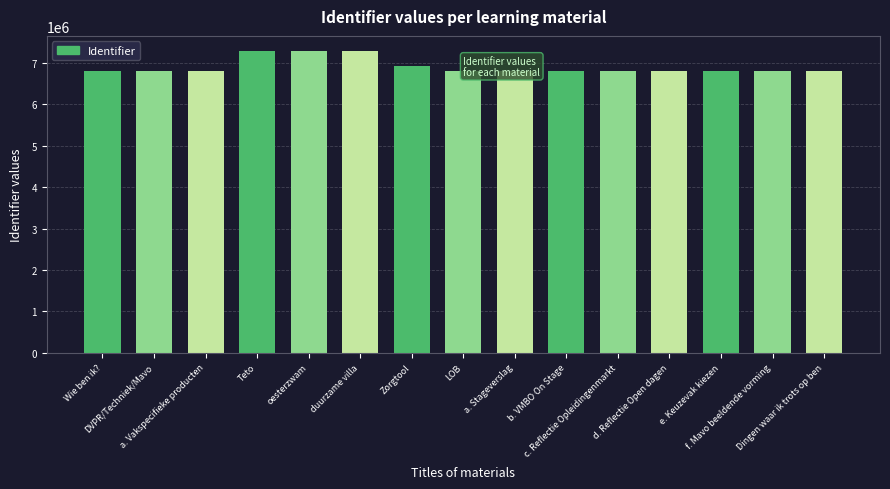

What is the sum of all values?

103794543